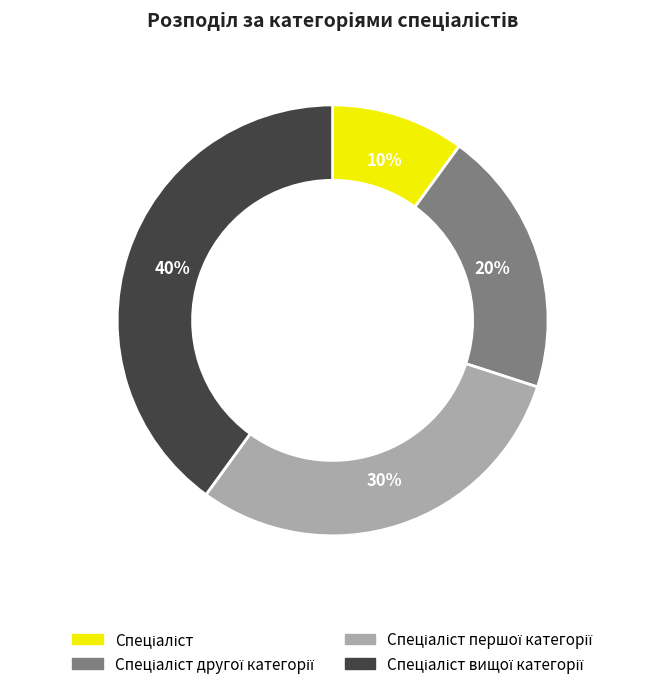

To the nearest percent, what is the difference between the largest and smallest slice percentages?

30%